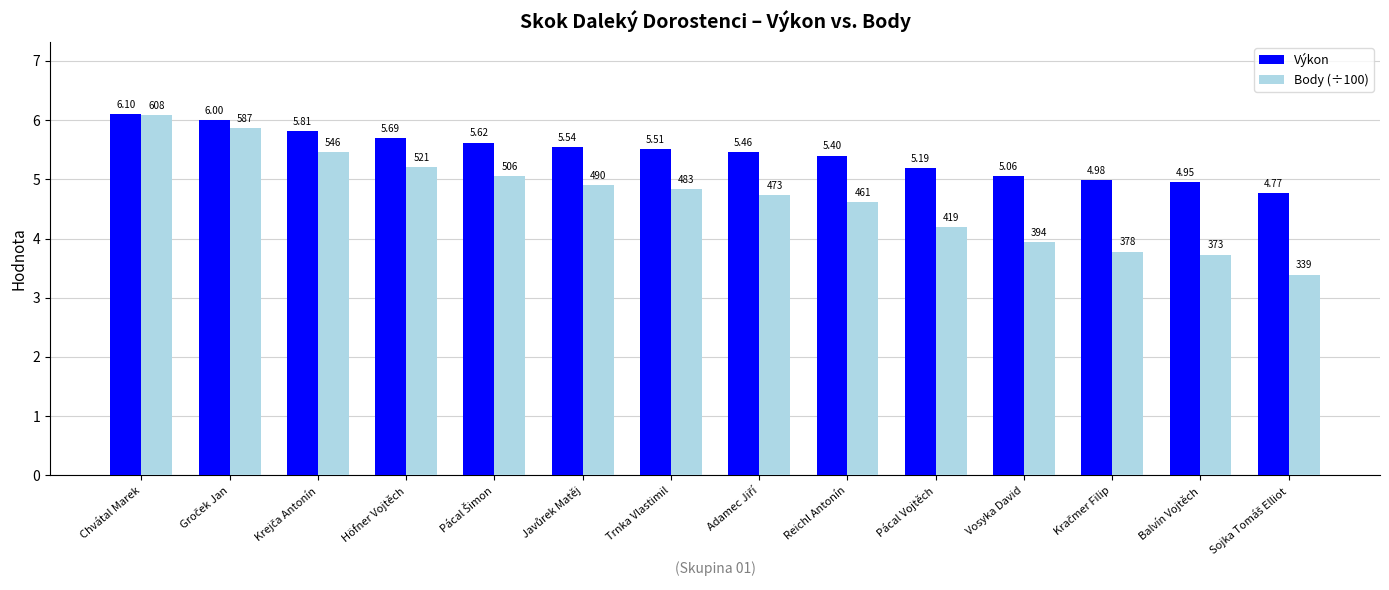

List the series in order of their peak value, highest first.

Výkon, Body (÷100)